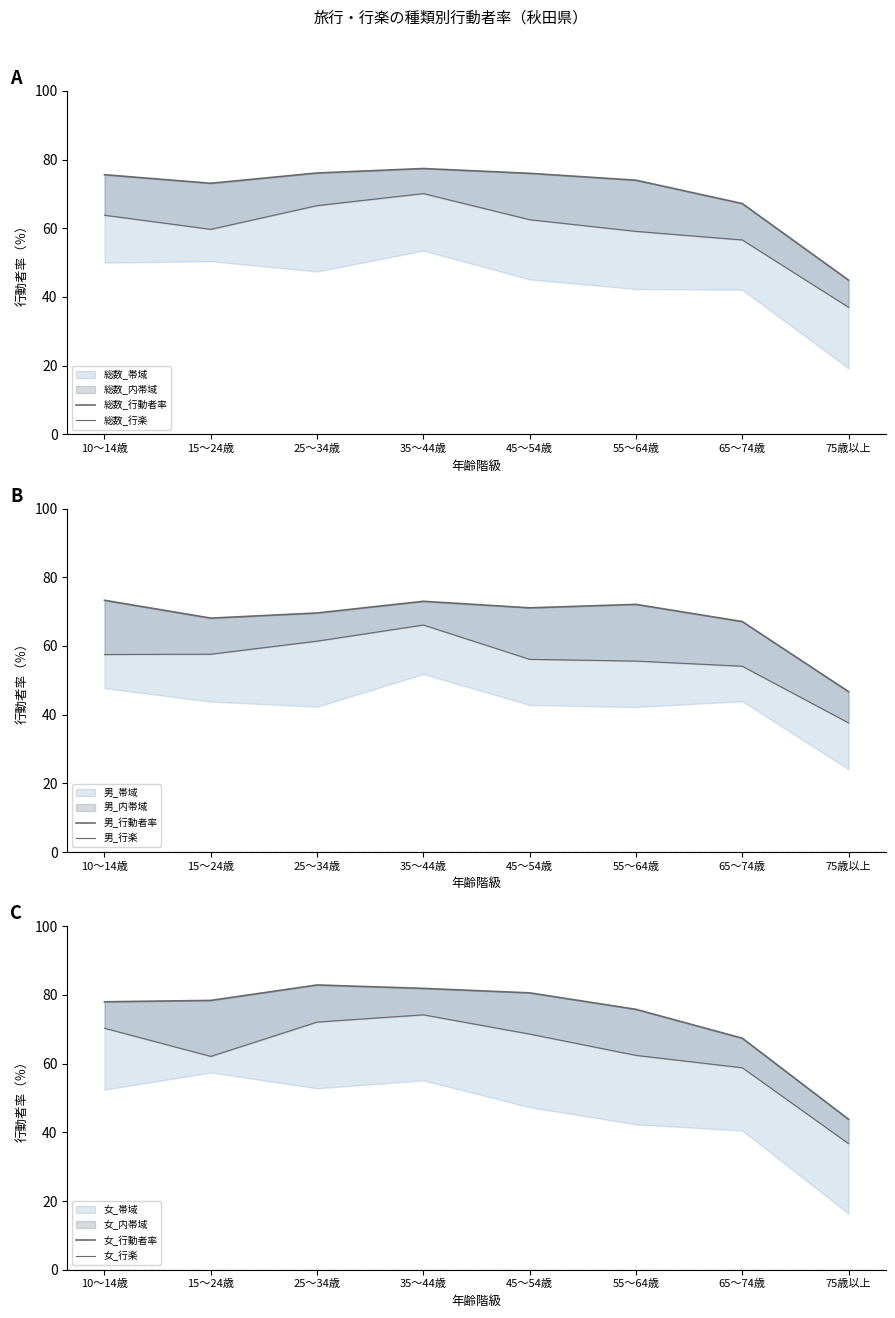

True or false: 総数_行動者率 and 女_行楽 intersect in this chart.

False